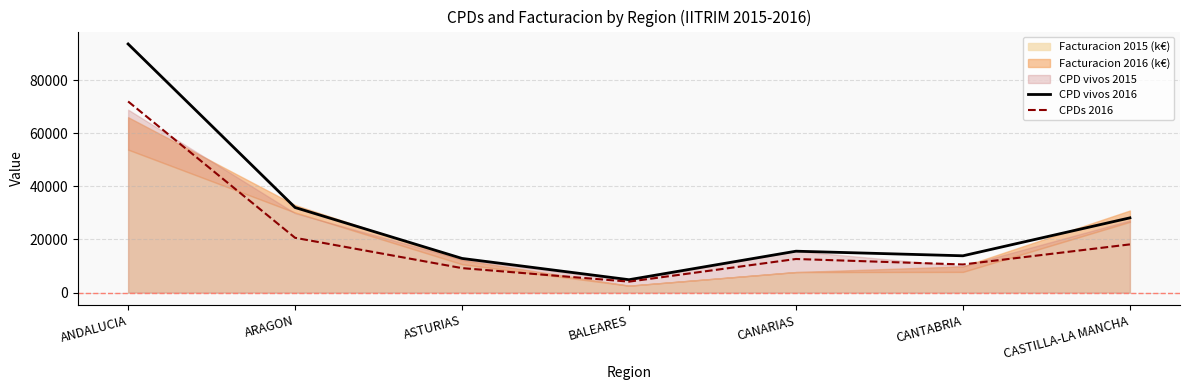

What is the sum of all CPDs 2016 values?

147375